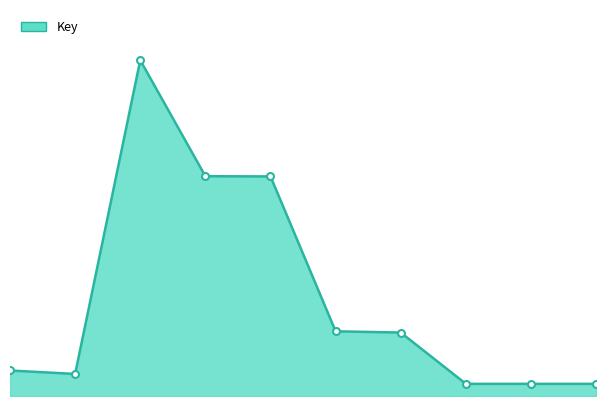

What is the difference between the second highest and second lowest values?

1323703052